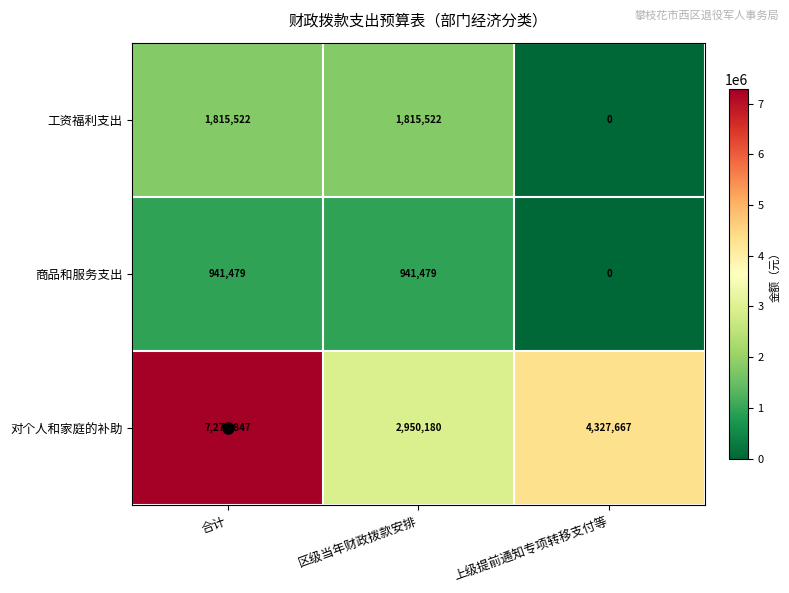

What is the difference between the second highest and minimum values in the 对个人和家庭的补助 series?

1377487